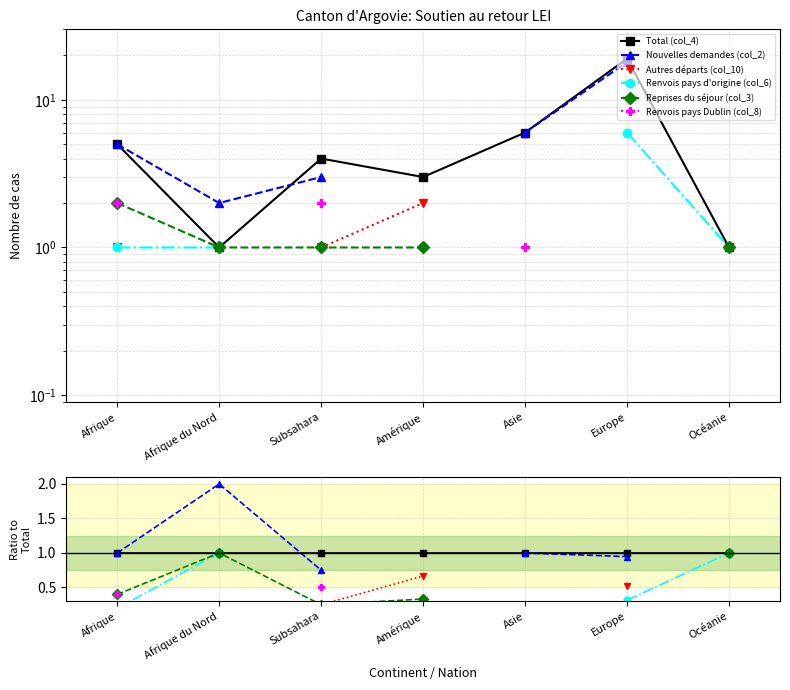

How many values in Reprises du séjour (col_3) are above zero?

5